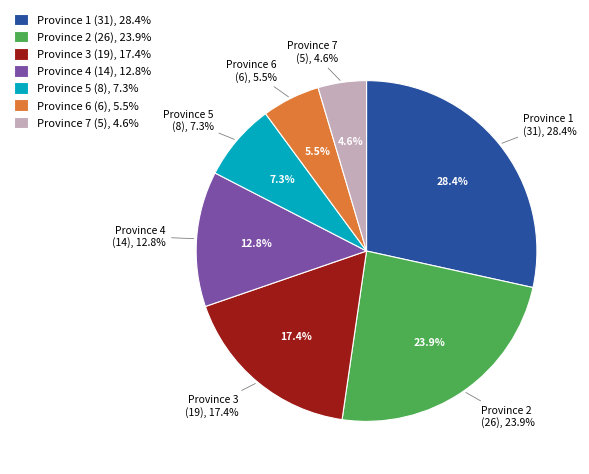

To the nearest percent, what is the difference between the largest and smallest slice percentages?

24%